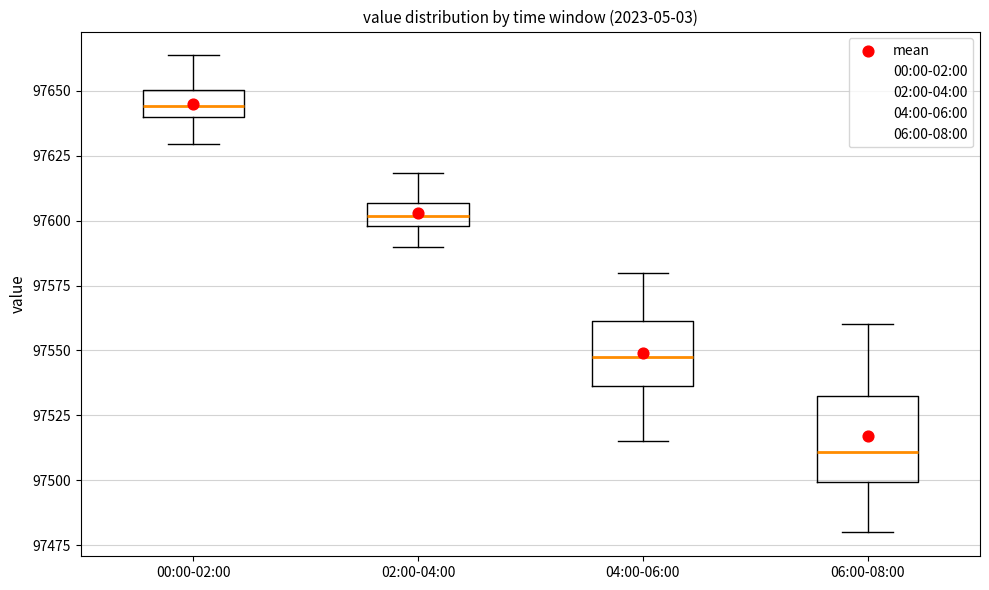

Which box is the tallest, from its lower edge to its upper edge?

06:00-08:00